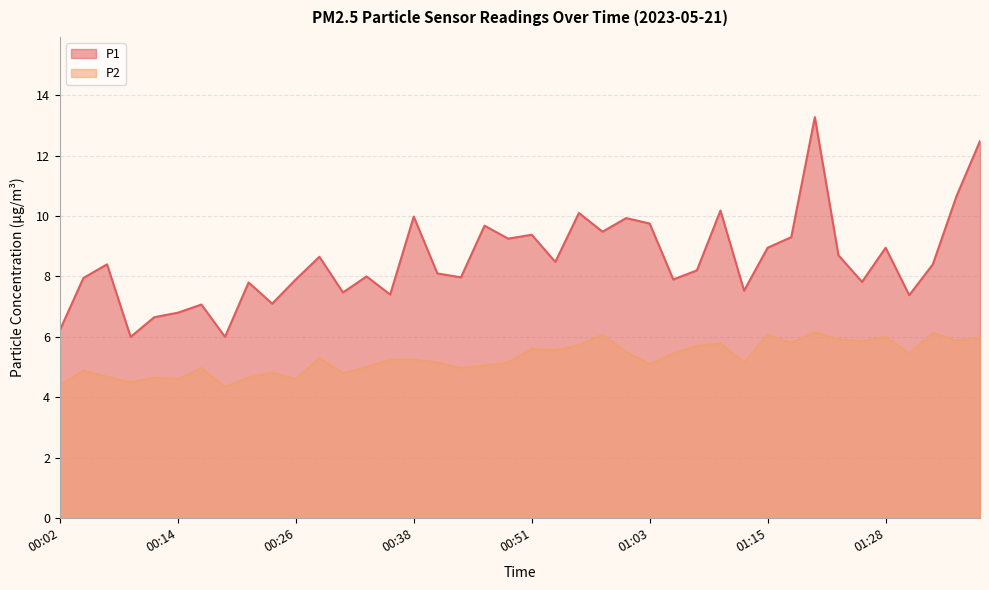

Reading right to left, list all the values displayed in this chart.

P1: 01:38=12.5	01:35=10.7	01:33=8.4	01:30=7.4	01:28=8.9	01:25=7.8	01:23=8.7	01:20=13.3	01:18=9.3	01:15=8.9	01:13=7.5	01:11=10.2	01:08=8.2	01:06=7.9	01:03=9.8	01:01=9.9	00:58=9.5	00:56=10.1	00:53=8.5	00:51=9.4	00:48=9.2	00:46=9.7	00:43=8.0	00:41=8.1	00:38=10.0	00:36=7.4	00:34=8.0	00:31=7.5	00:29=8.7	00:26=7.9	00:24=7.1	00:21=7.8	00:19=6.0	00:16=7.1	00:14=6.8	00:12=6.7	00:09=6.0	00:07=8.4	00:04=8.0	00:02=6.2
P2: 01:38=6.0	01:35=5.9	01:33=6.1	01:30=5.5	01:28=6.0	01:25=5.8	01:23=5.9	01:20=6.2	01:18=5.8	01:15=6.1	01:13=5.2	01:11=5.8	01:08=5.7	01:06=5.5	01:03=5.1	01:01=5.5	00:58=6.1	00:56=5.7	00:53=5.5	00:51=5.6	00:48=5.2	00:46=5.0	00:43=5.0	00:41=5.2	00:38=5.2	00:36=5.2	00:34=5.0	00:31=4.8	00:29=5.3	00:26=4.6	00:24=4.8	00:21=4.7	00:19=4.3	00:16=5.0	00:14=4.6	00:12=4.7	00:09=4.5	00:07=4.7	00:04=4.9	00:02=4.4